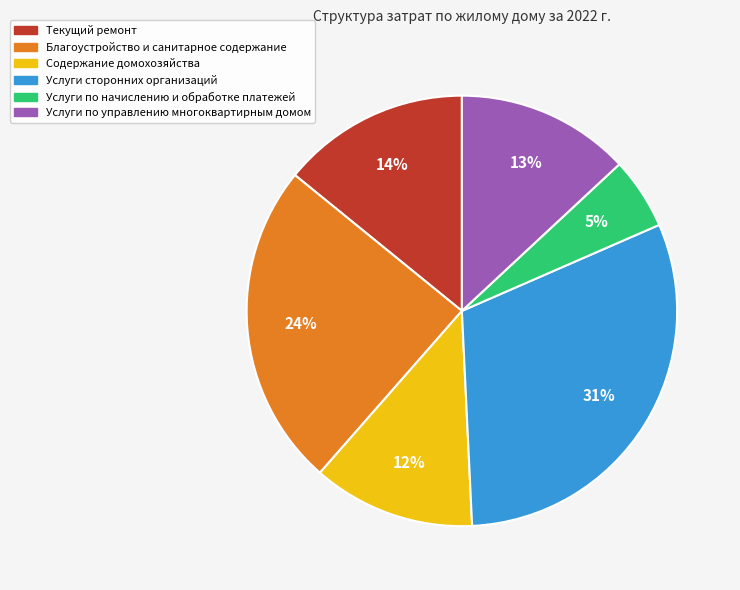

To the nearest percent, what is the combined percentage of Услуги по управлению многоквартирным домом and Содержание домохозяйства?

25%